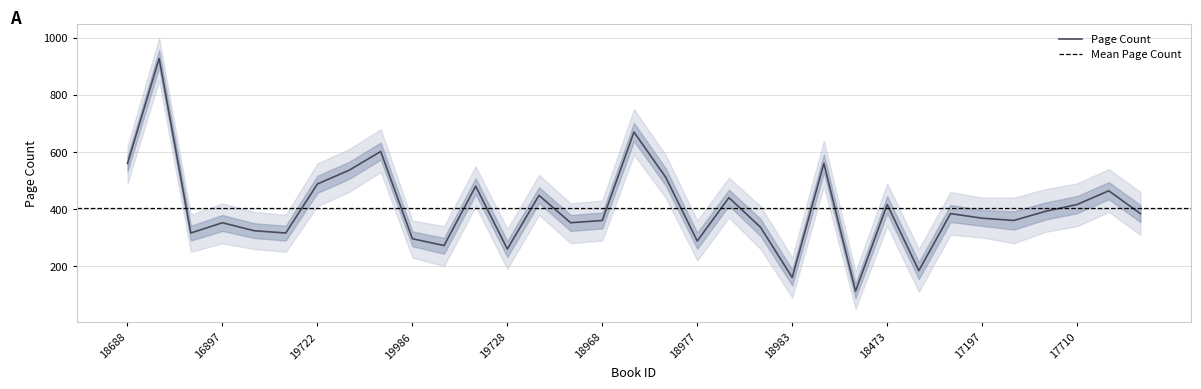

Reading left to right, extract all data points from this chart.

Page Count: 18688=560	18944=928	19456=316	16897=352	17926=324	19975=316	19722=488	17425=536	18194=602	19986=296	18963=272	17685=480	19728=260	18969=448	18204=352	18968=360	18716=670	20255=512	18977=288	18210=440	17701=336	18983=160	17192=560	17705=112	18473=416	17194=184	16684=384	17197=368	17965=360	19757=392	17710=416	17199=464	18483=384
Page Count Upper: 18688=620	18944=1000	19456=380	16897=420	17926=390	19975=380	19722=560	17425=610	18194=680	19986=360	18963=340	17685=550	19728=330	18969=520	18204=420	18968=430	18716=750	20255=590	18977=360	18210=510	17701=410	18983=230	17192=640	17705=180	18473=490	17194=260	16684=460	17197=440	17965=440	19757=470	17710=490	17199=540	18483=460
Page Count Lower: 18688=490	18944=850	19456=250	16897=280	17926=260	19975=250	19722=410	17425=460	18194=530	19986=230	18963=200	17685=410	19728=190	18969=380	18204=280	18968=290	18716=590	20255=440	18977=220	18210=370	17701=260	18983=90	17192=480	17705=50	18473=340	17194=110	16684=310	17197=300	17965=280	19757=320	17710=340	17199=390	18483=310